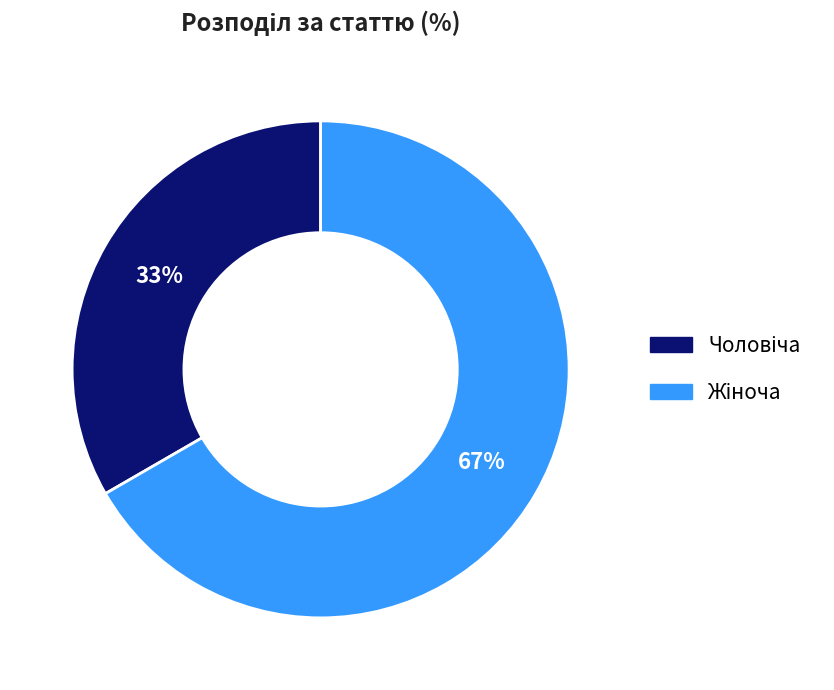

Does any single category account for the majority?

Yes